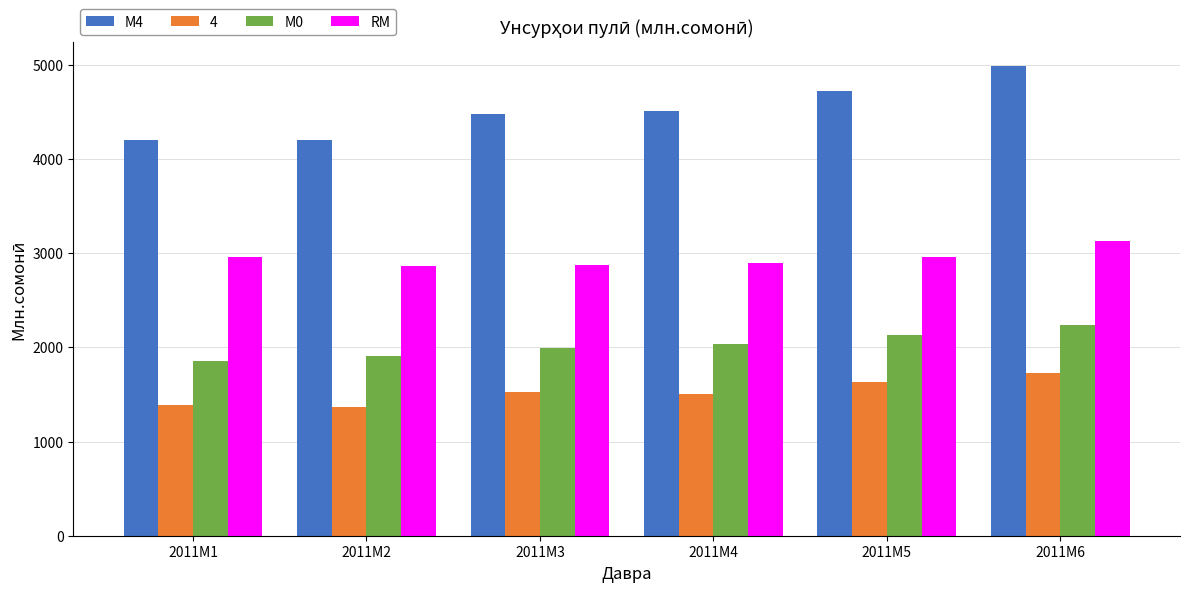

Rank the series at 2011M3 from lowest to highest value.

4, М0, RM, М4